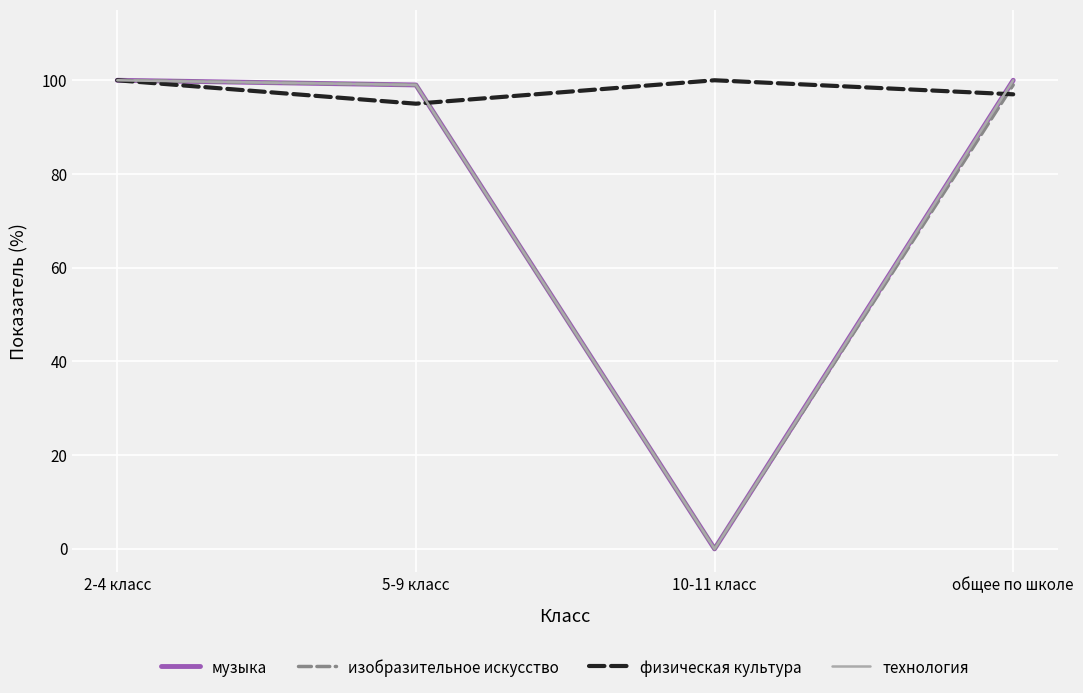

Does the chart display data point markers on the line(s)?

No